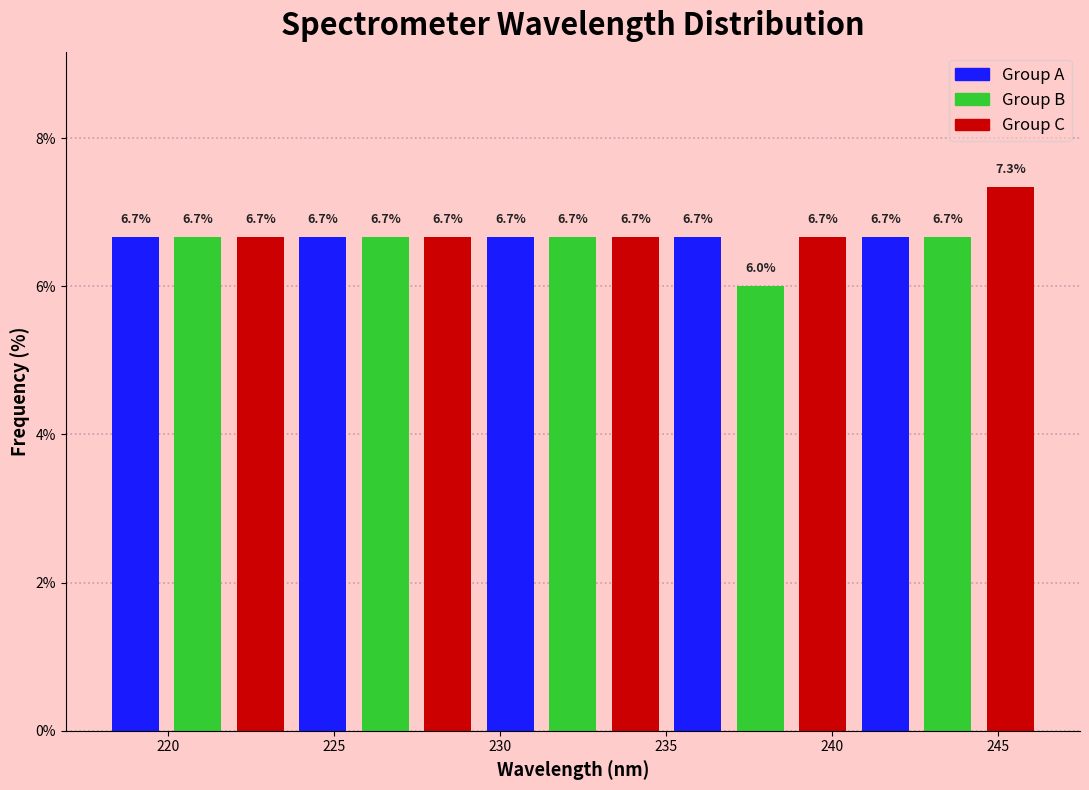

Around what value on the x-axis is the tallest bar? Give the approximate position of its centre, as read against the axis.

245.5